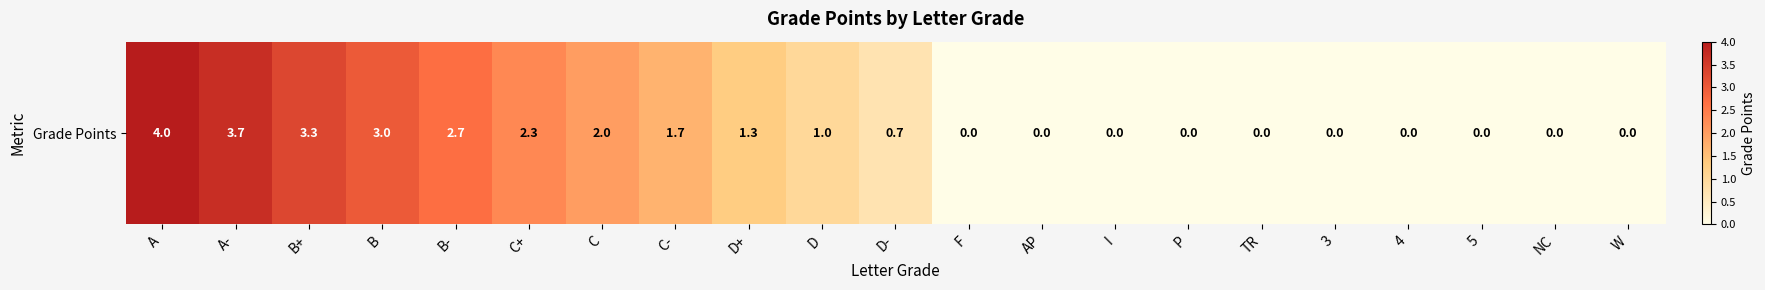

What is the change in value from A to W?

-4.0